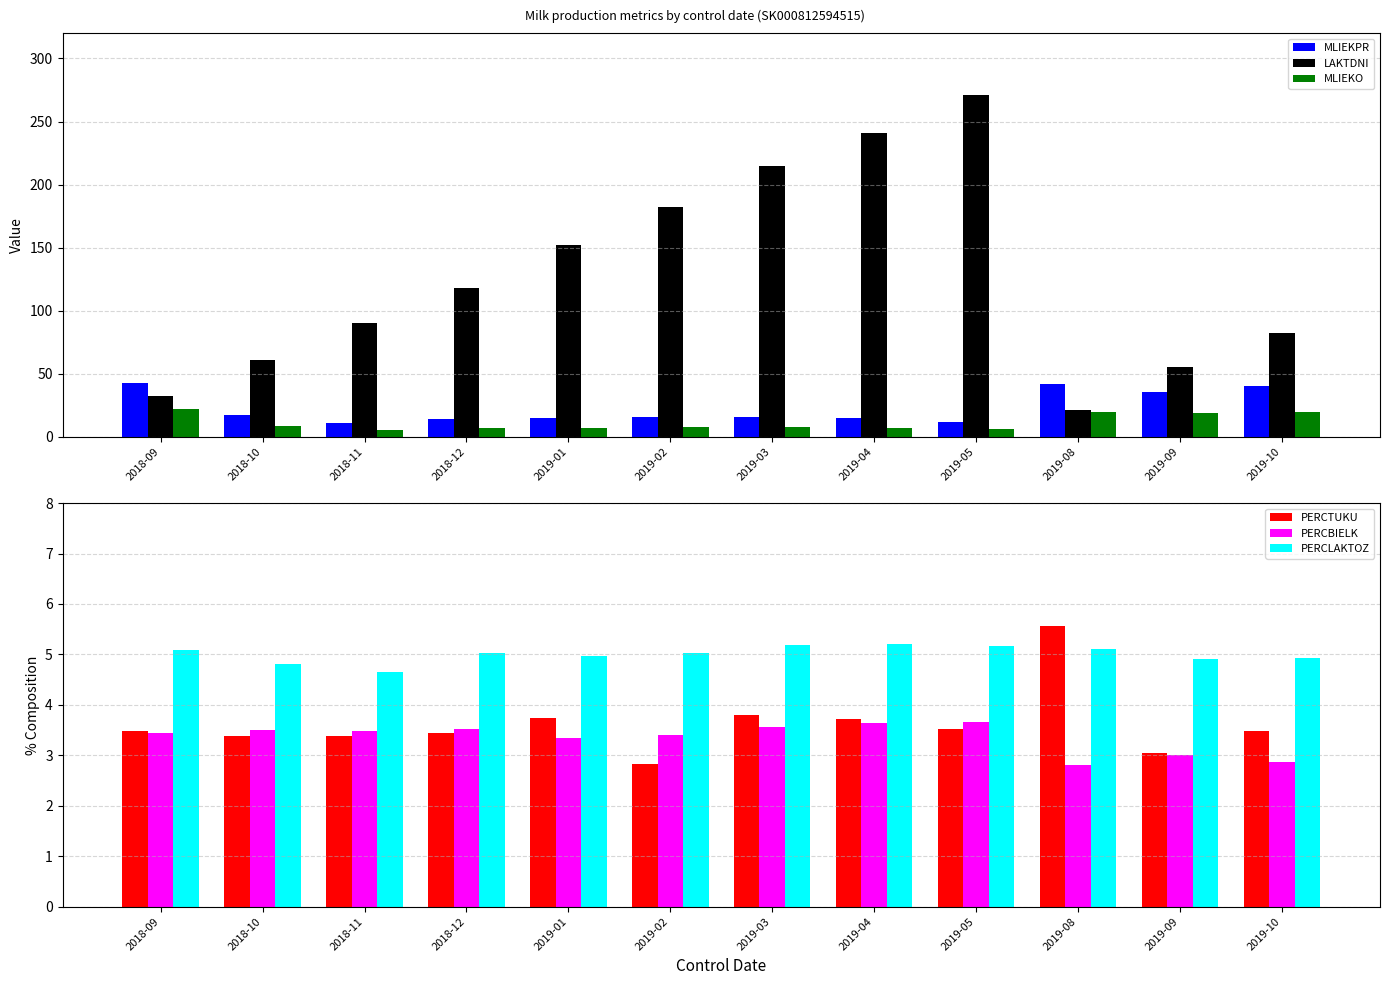

Are the bars grouped side by side (vs. stacked)?

Yes